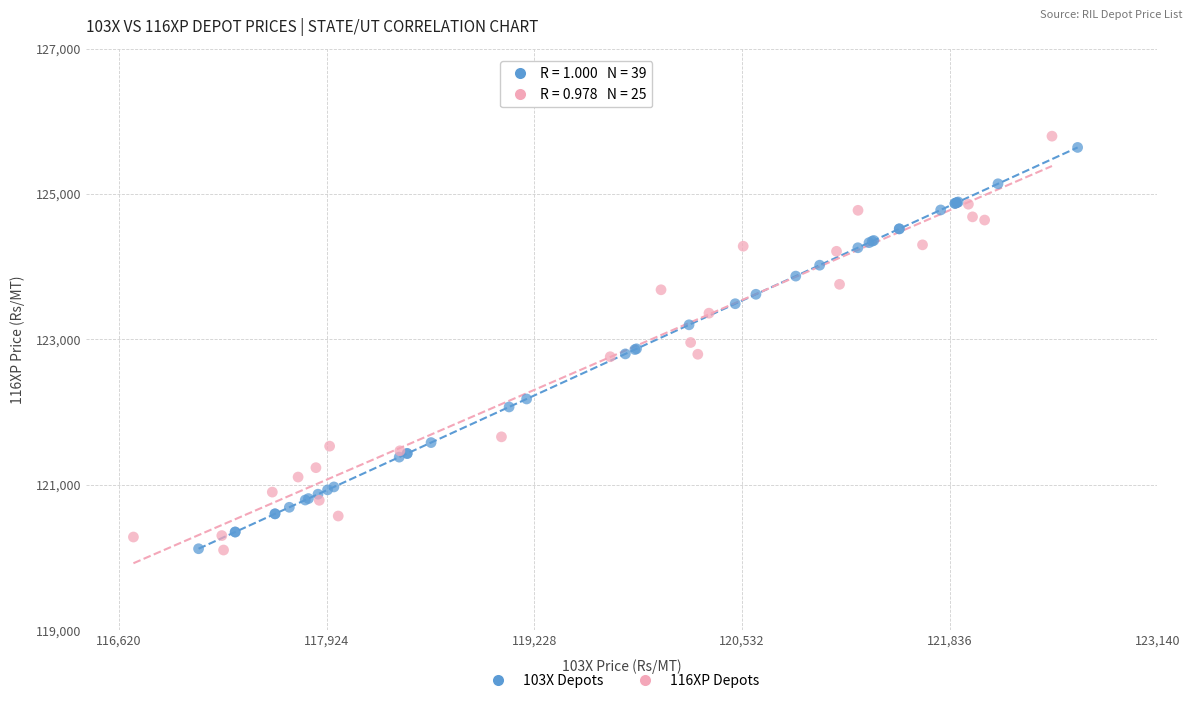

What are all the series names shown in the legend?

103X Depots, 116XP Depots